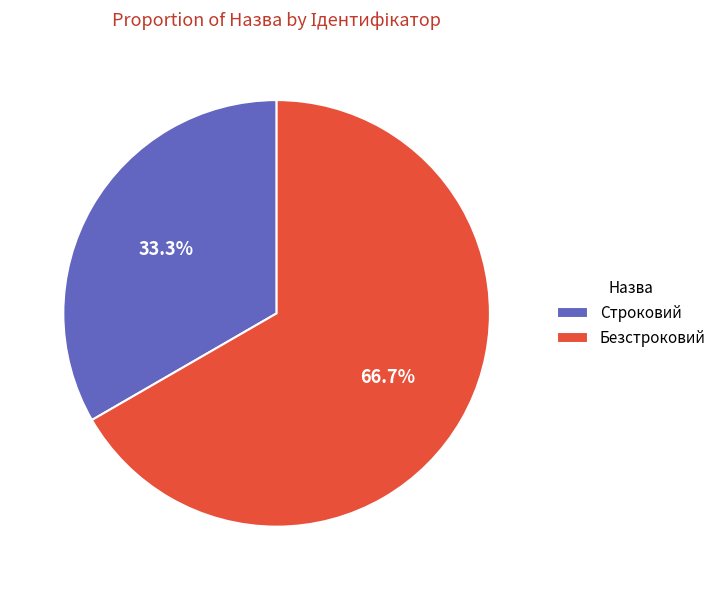

Which slice is the smallest?

Строковий